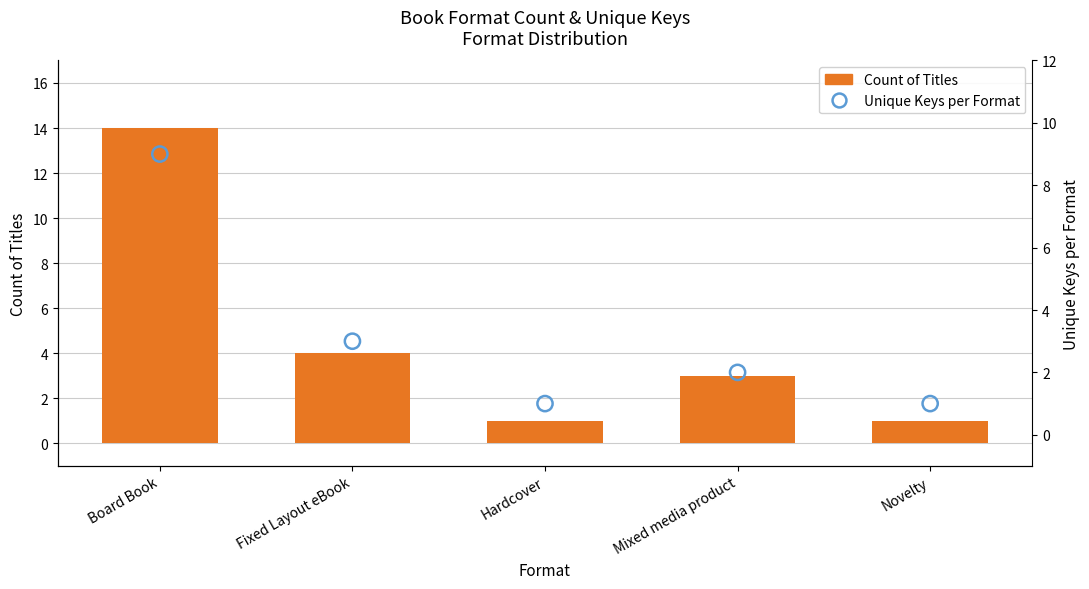

What is the total value across all series at Novelty?

2